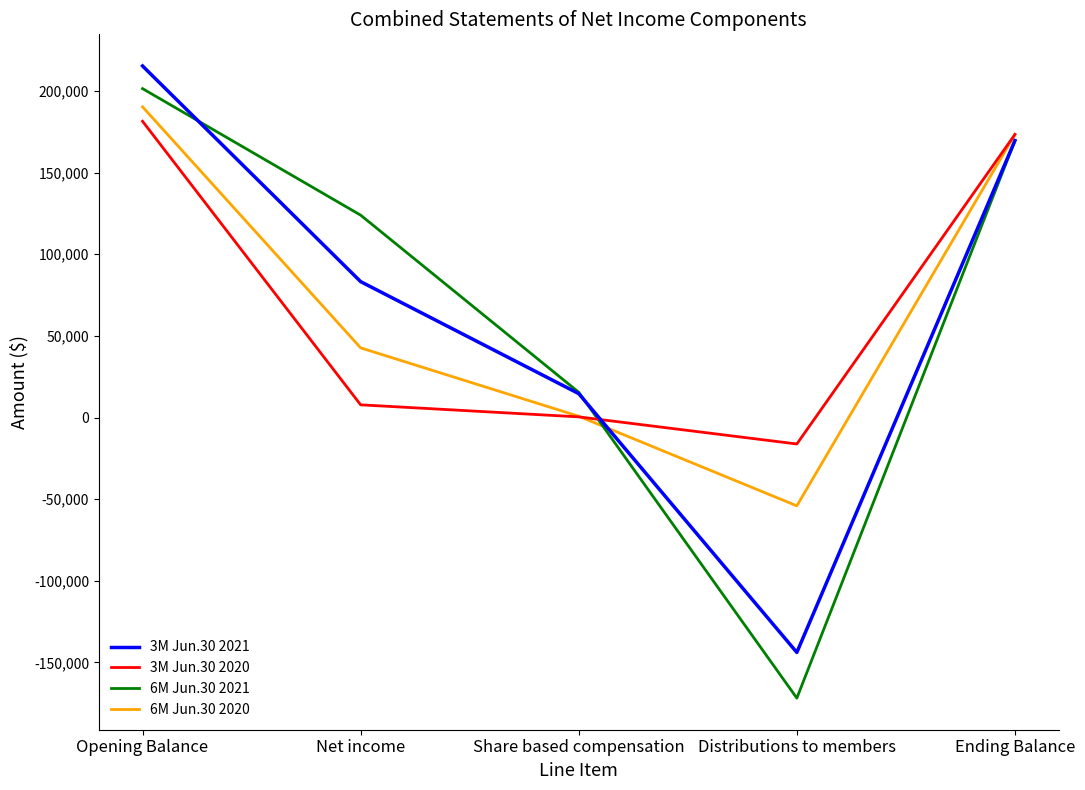

Reading left to right, transcribe all the data shown in this chart.

3M Jun.30 2021: 215364	83241	14624	-143910	169641
3M Jun.30 2020: 181479	7769	388	-16218	173418
6M Jun.30 2021: 201471	123960	15465	-171896	169641
6M Jun.30 2020: 190325	42661	775	-54116	173418